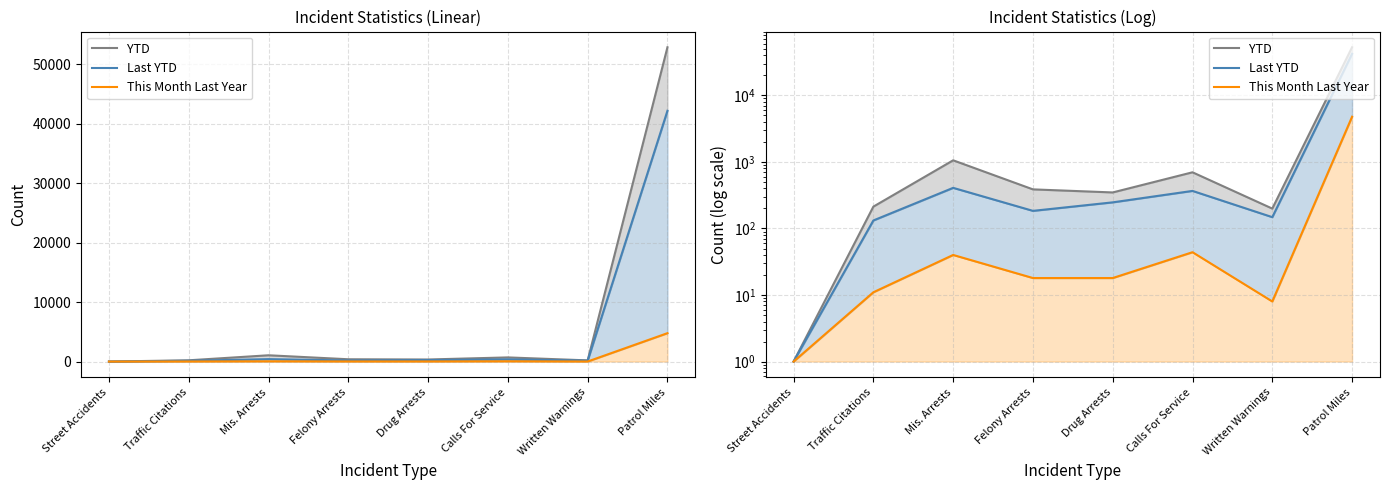

Count the number of data series in this chart.

3